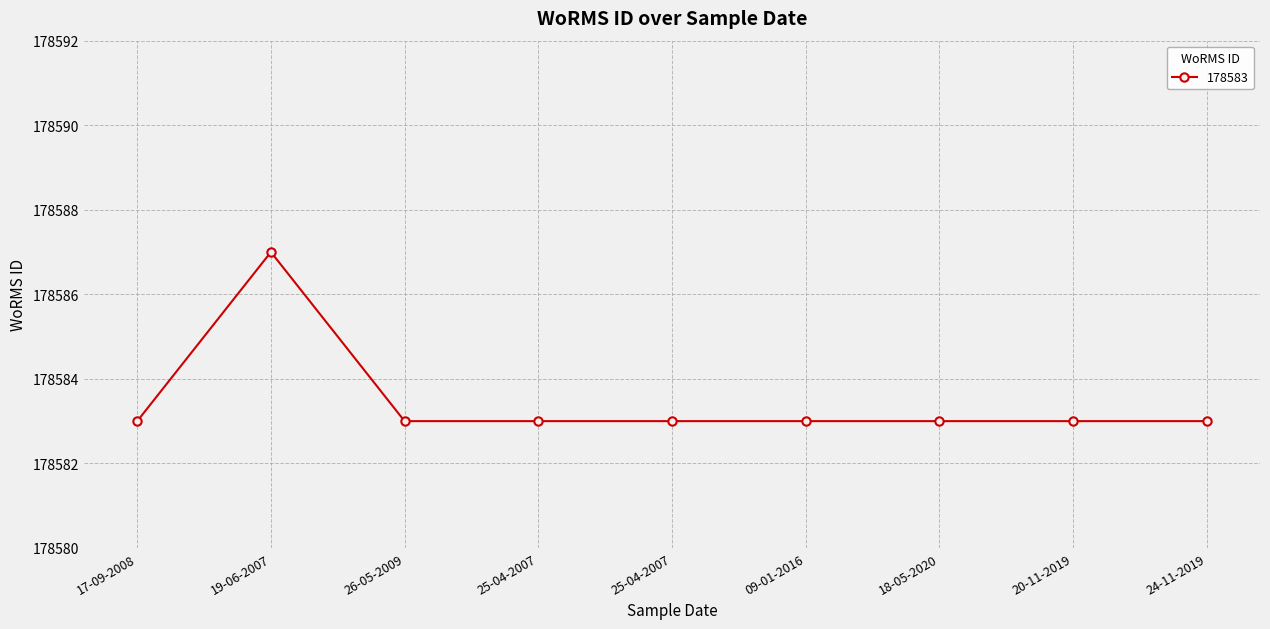

What is the greatest value displayed?

178587